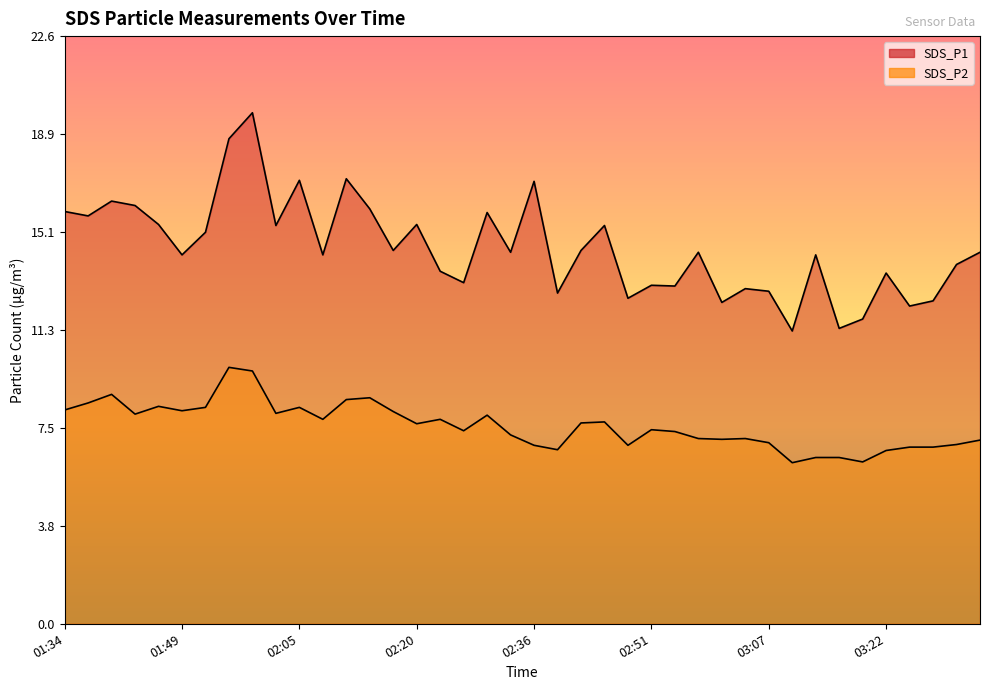

What is the highest value of the SDS_P1 series?

19.7